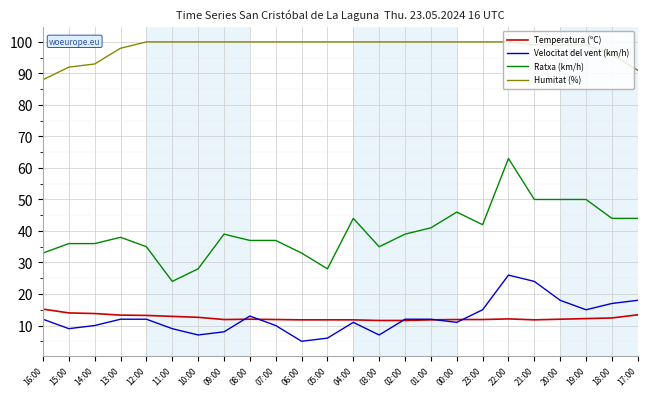

What position from the right is 03:00?

11